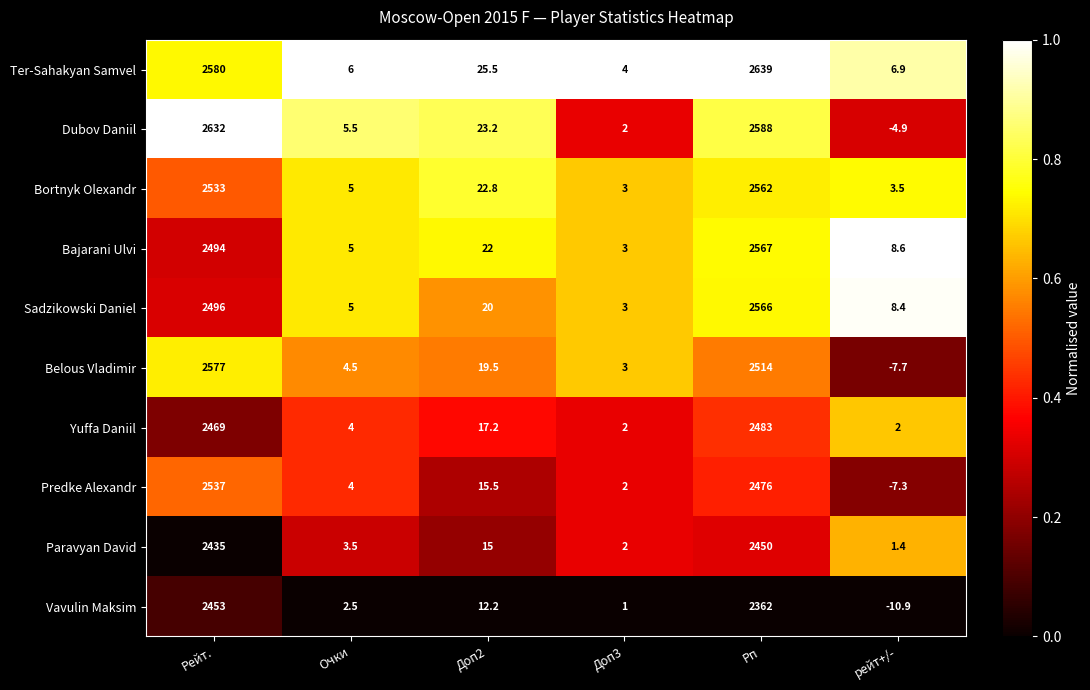

What is the average value of the Bajarani Ulvi series?

849.9